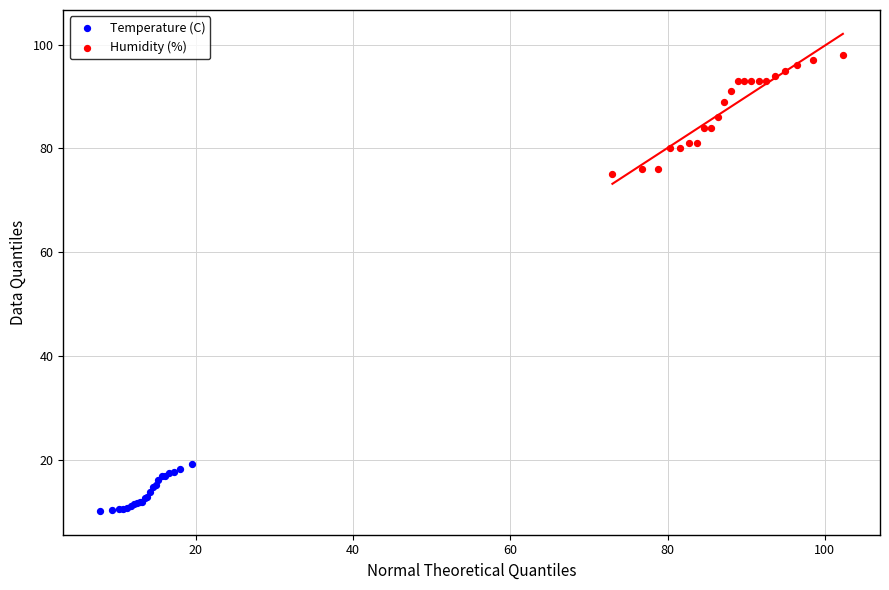

Which series contains the highest Y value?

Humidity (%)